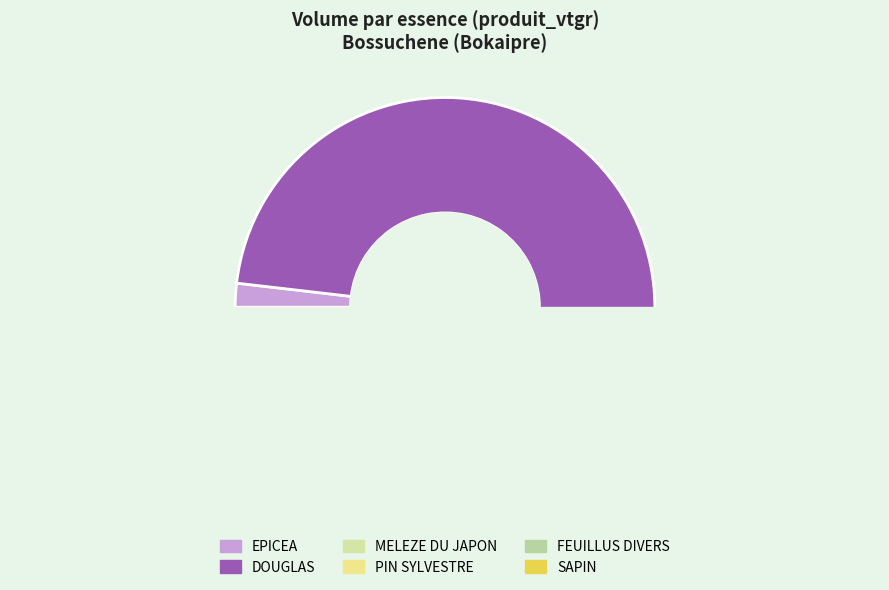

Count the number of slices in the pie.

6